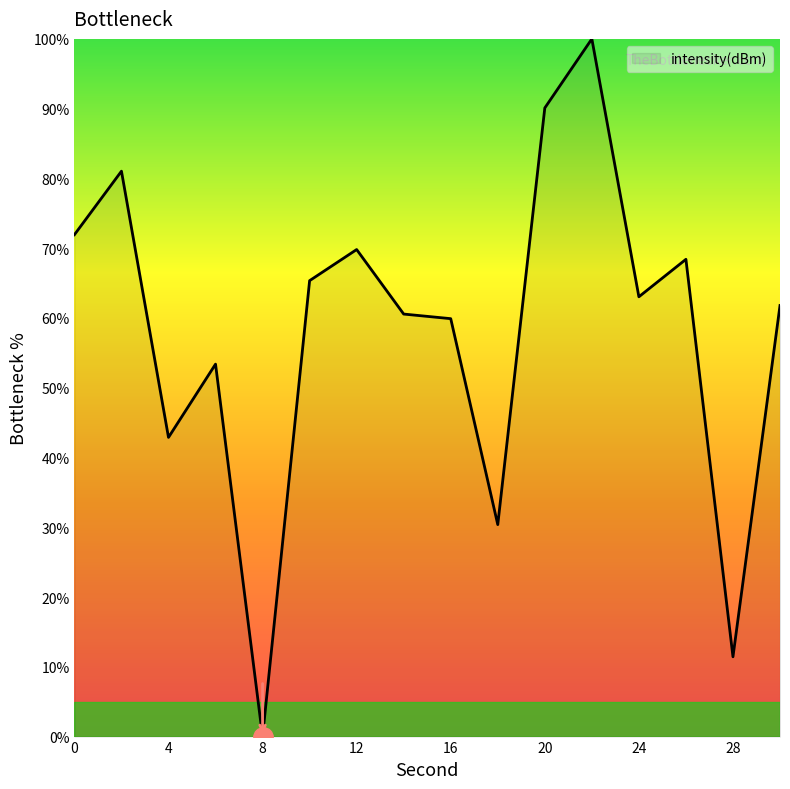

True or false: the data has more than 2 interior local peaks.

True